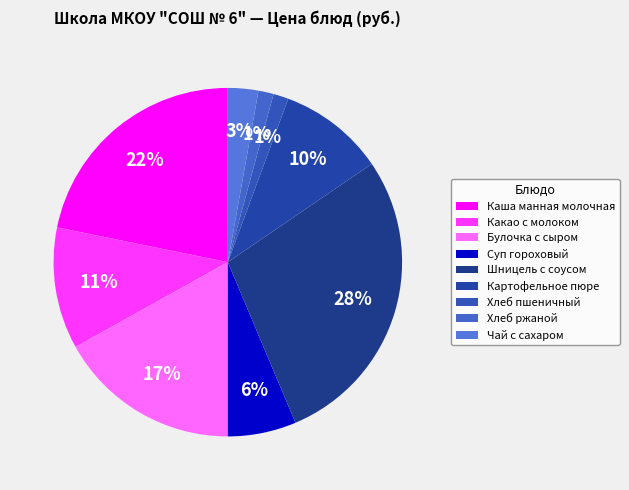

To the nearest percent, what is the combined percentage of Хлеб ржаной and Картофельное пюре?

11%